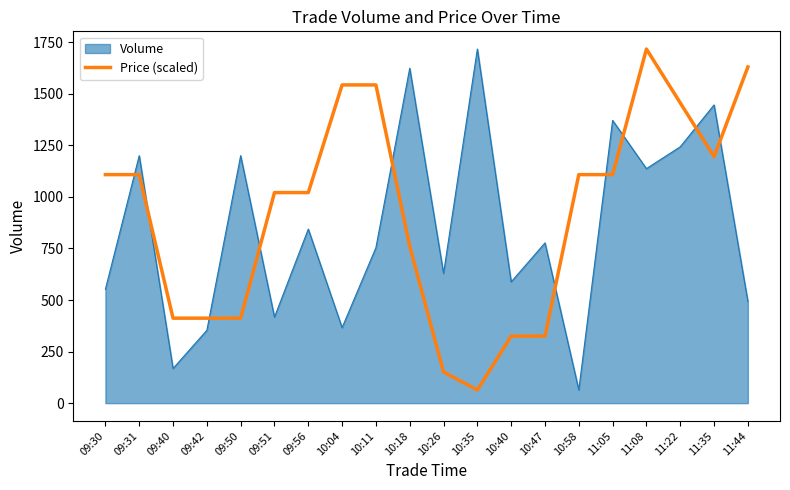

Rank the series at 10:58 from highest to lowest value.

Price (scaled), Volume